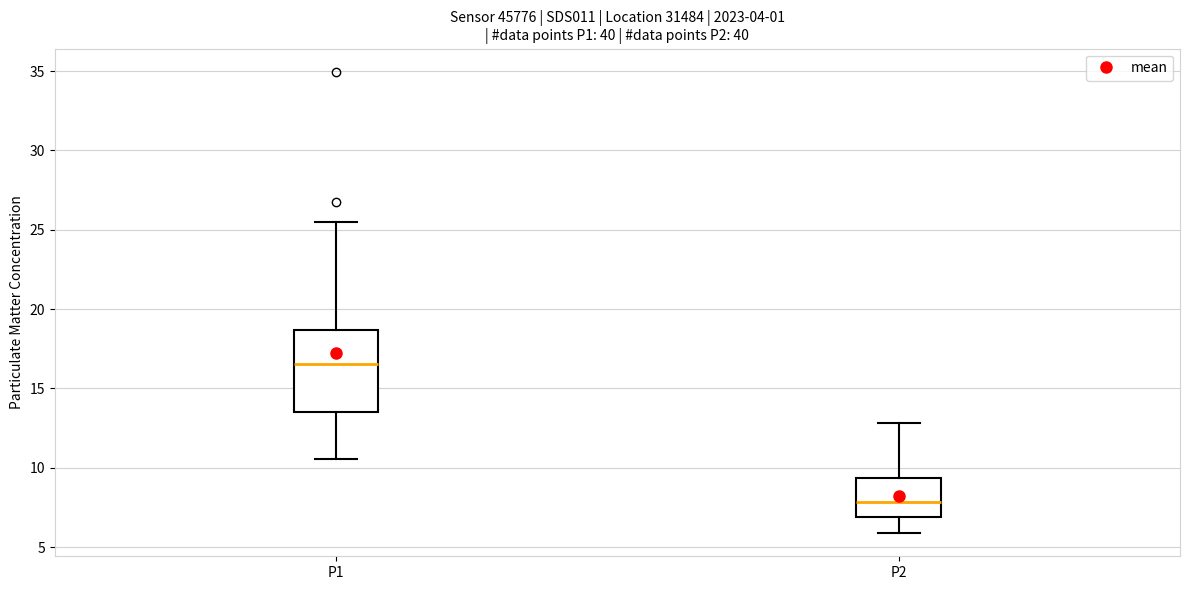

Reading left to right, read every box against the y-axis: the position of its median line, the range the box covers, and the ends of its whiskers. The values are not printed on the chart, so give them approximately, as read against the axis.

P1: median 16.5, box 13.5 to 18.5, whiskers 10.5 to 25.5
P2: median 8.0, box 7.0 to 9.5, whiskers 6.0 to 13.0